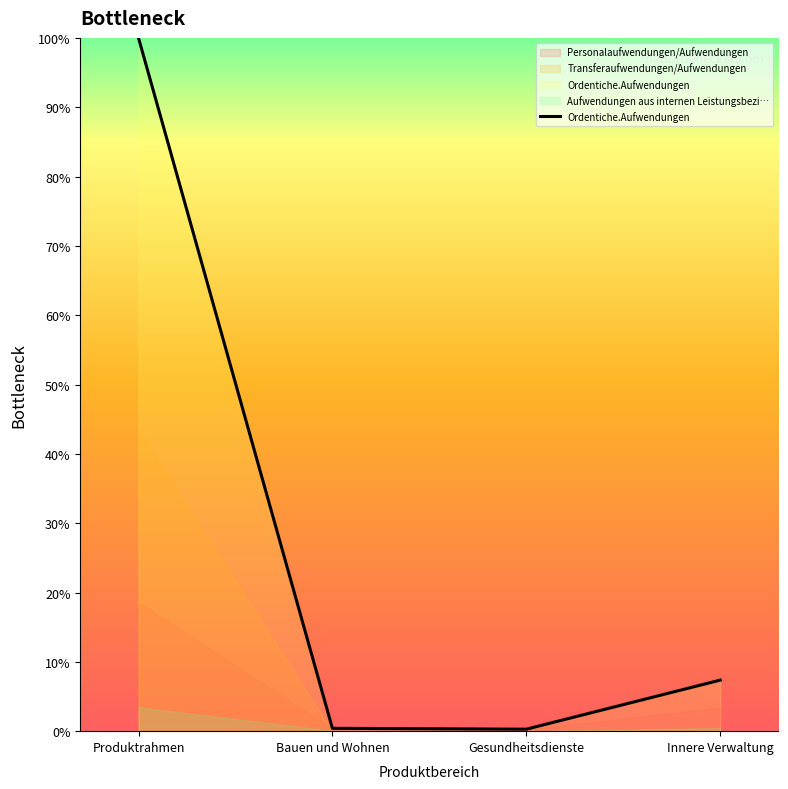

The value at Gesundheitsdienste is 0.3. True or false?

True